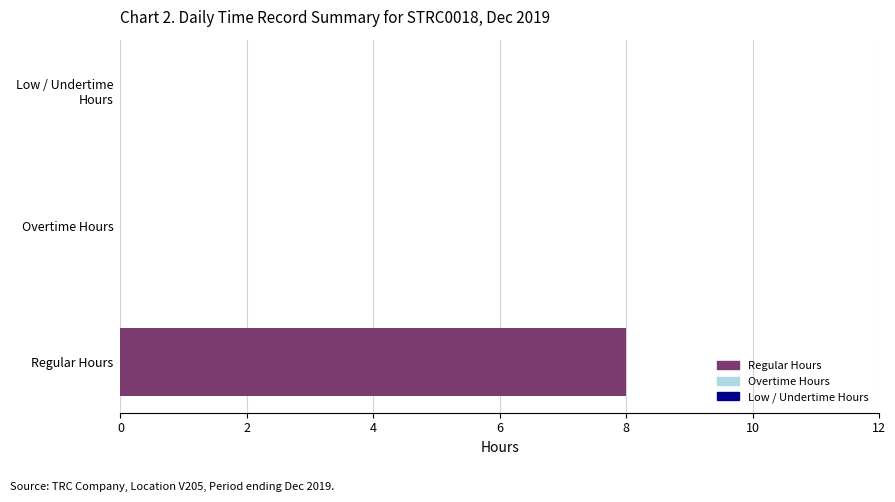

How many distinct data groups are displayed?

3